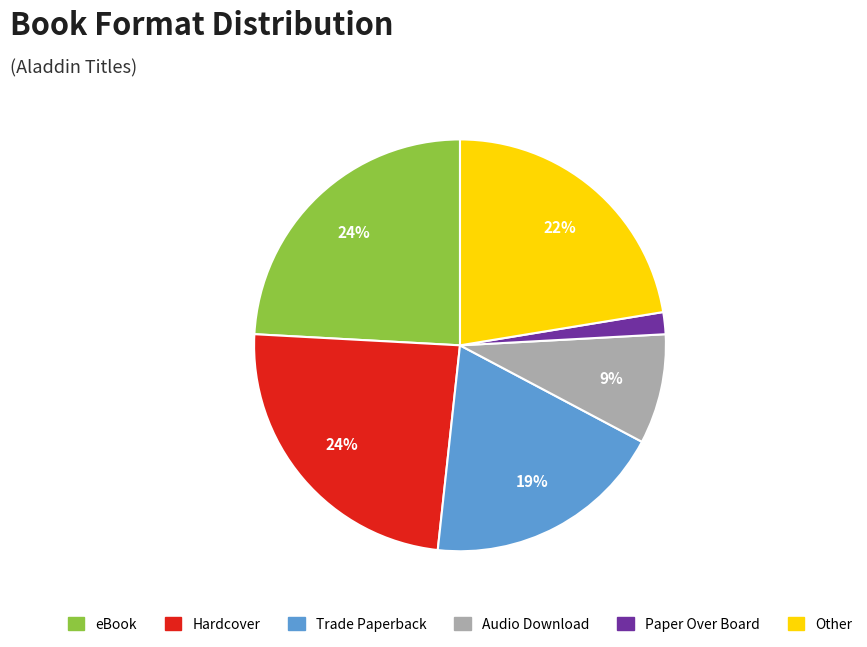

To the nearest percent, what is the difference between the Paper Over Board and Trade Paperback slice percentages?

17%